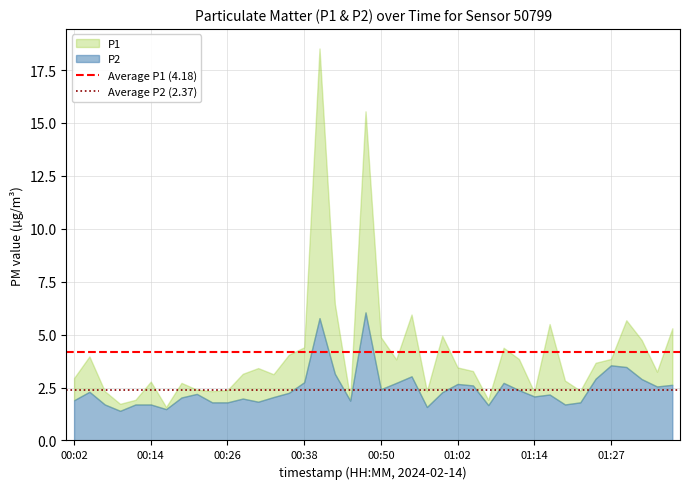

Is it true that P2 equals 1.0 at 00:02?

False